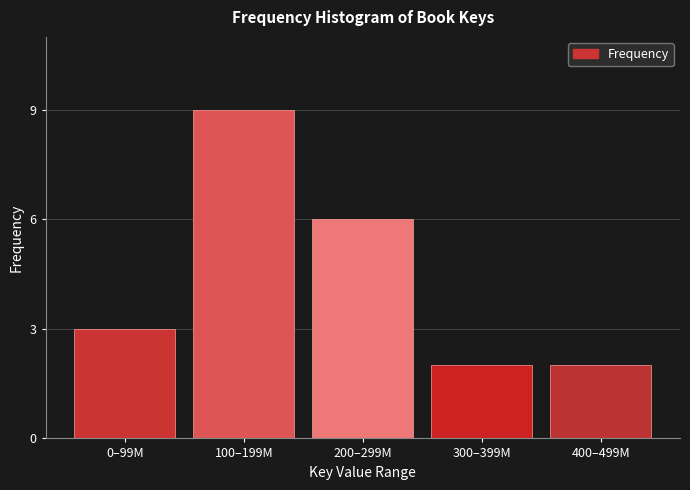

Reading left to right, list all the values displayed in this chart.

0–99M=3	100–199M=9	200–299M=6	300–399M=2	400–499M=2